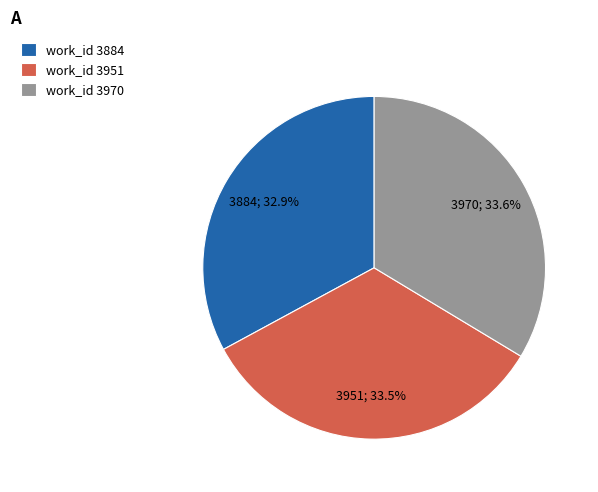

Is it true that work_id 3970 is 34% of the pie?

True